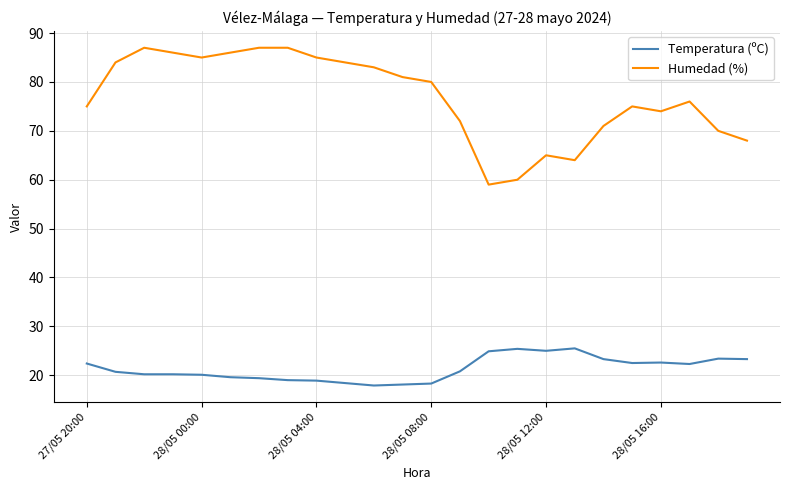

Which series has the largest total across all categories?

Humedad (%)